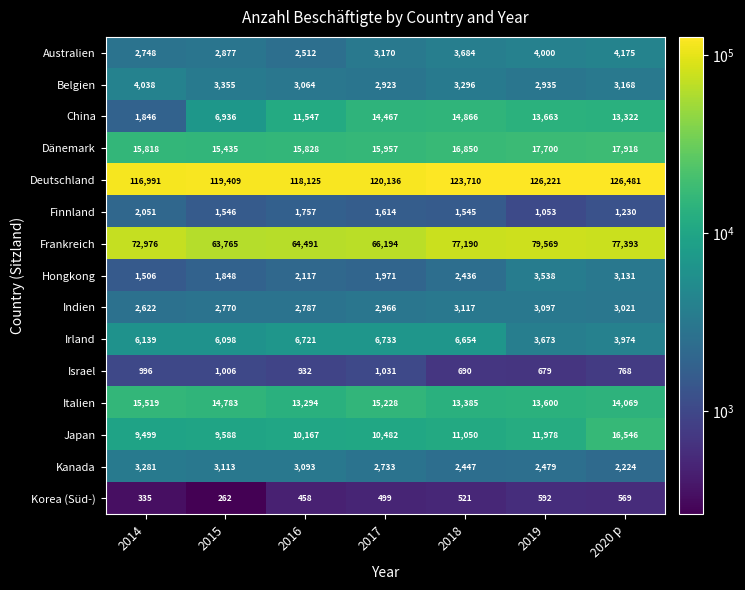

Is the value of Australien at 2020 p greater than the value of Irland at 2018?

No